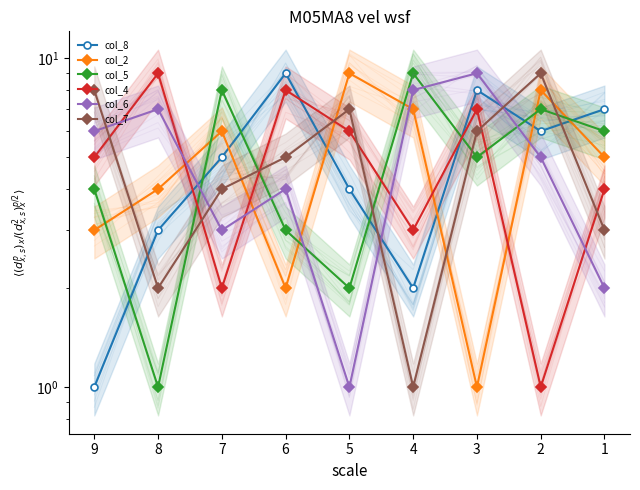

What is the value of the col_2 point at the 2nd from the left?

4